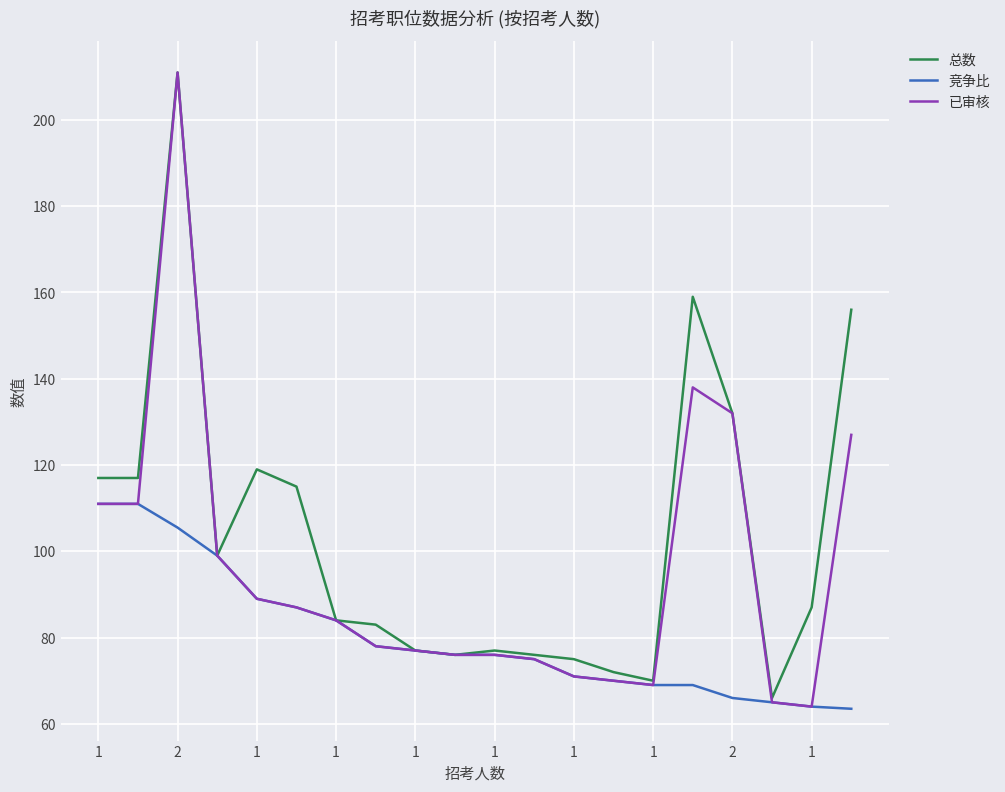

Does the chart have visible grid lines?

Yes